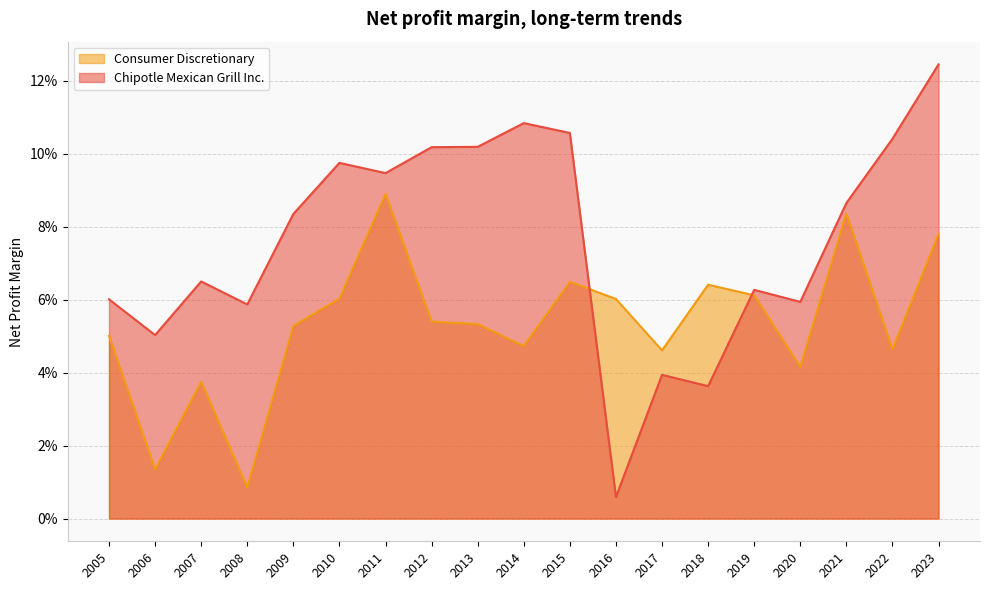

Which series ends up on top after the final intersection of Chipotle Mexican Grill Inc. and Consumer Discretionary?

Chipotle Mexican Grill Inc.